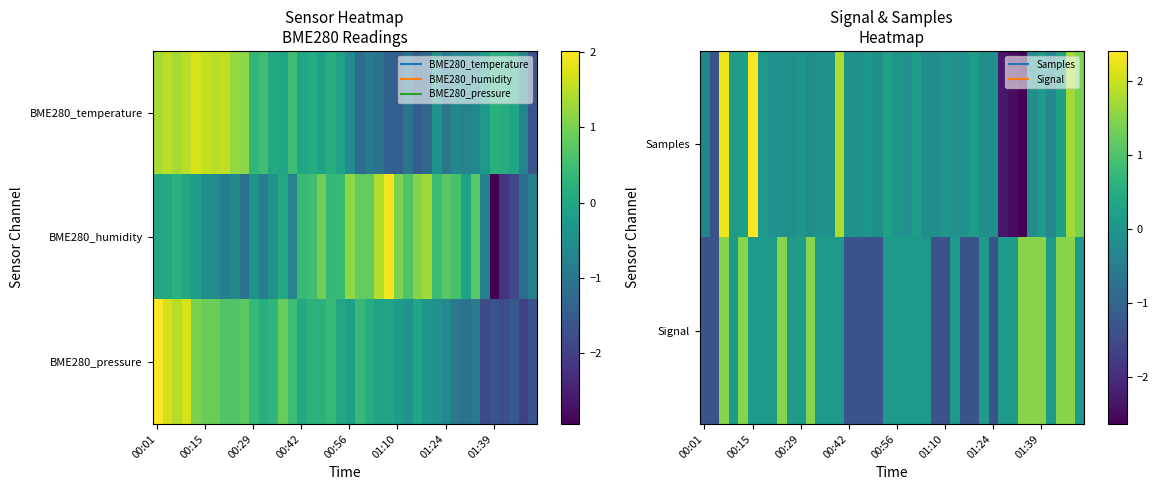

What is the maximum value for Signal?

1.5